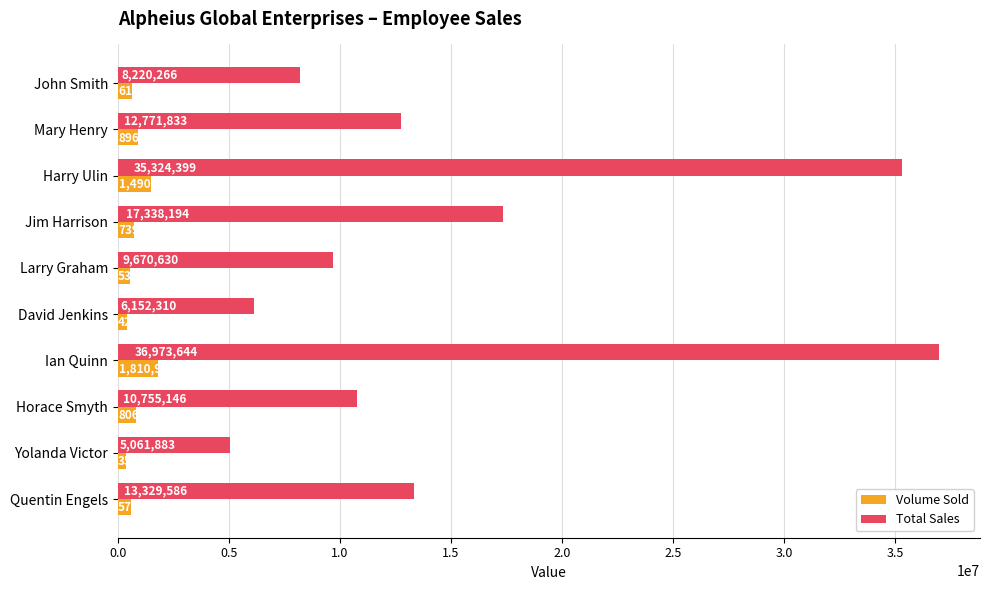

Between Harry Ulin and David Jenkins, which series saw the biggest shift?

Total Sales